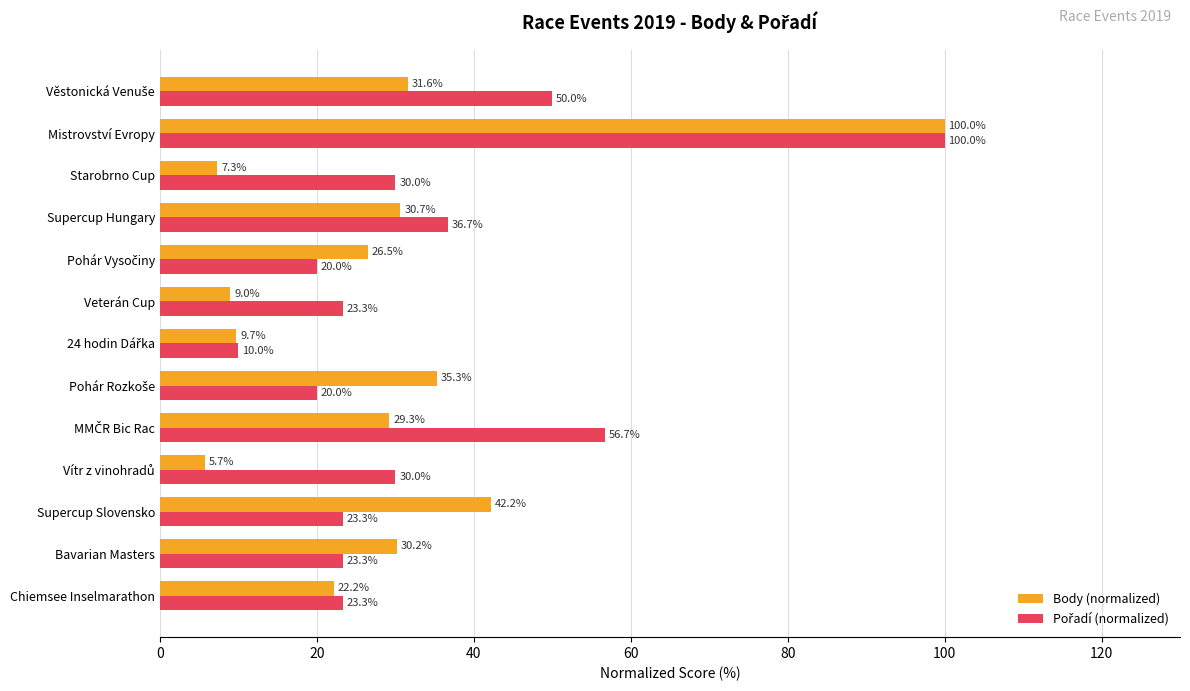

What is the difference between the maximum and minimum values in the Body (normalized) series?

94.3